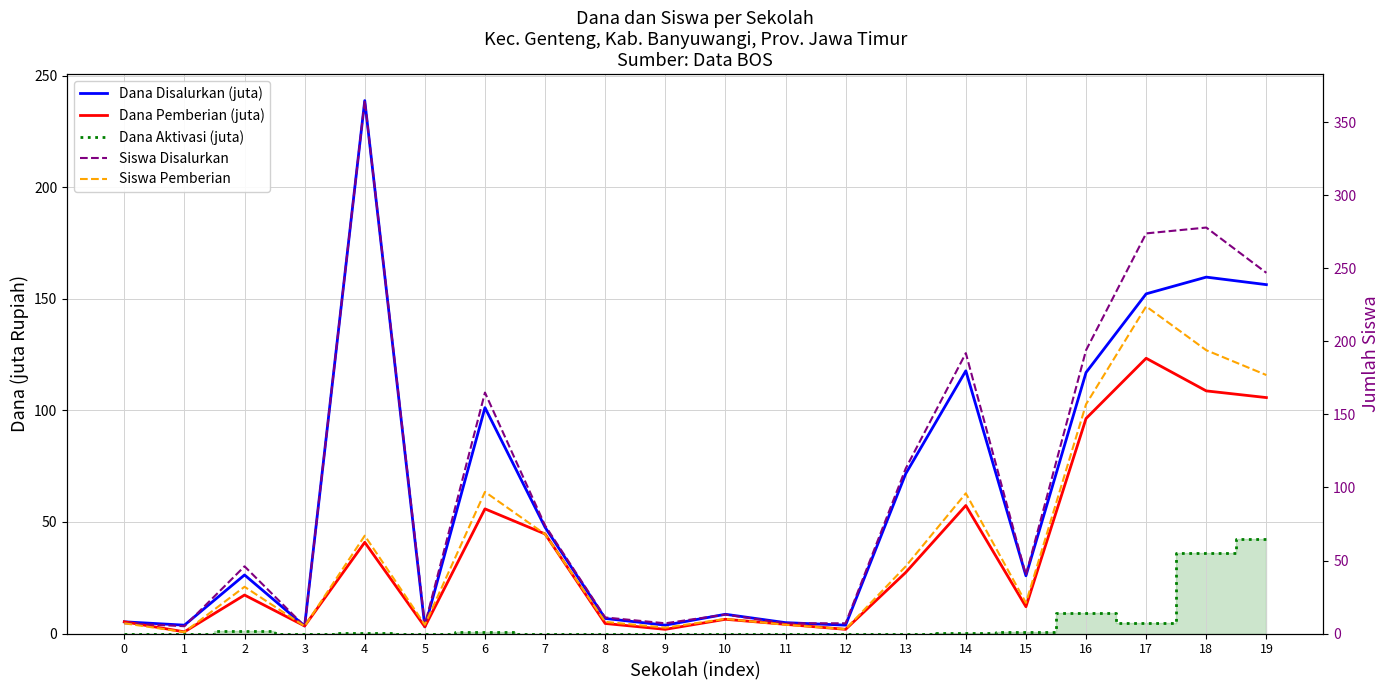

What is the sum of the Dana Disalurkan (juta) values at 19 and 13?

228.0